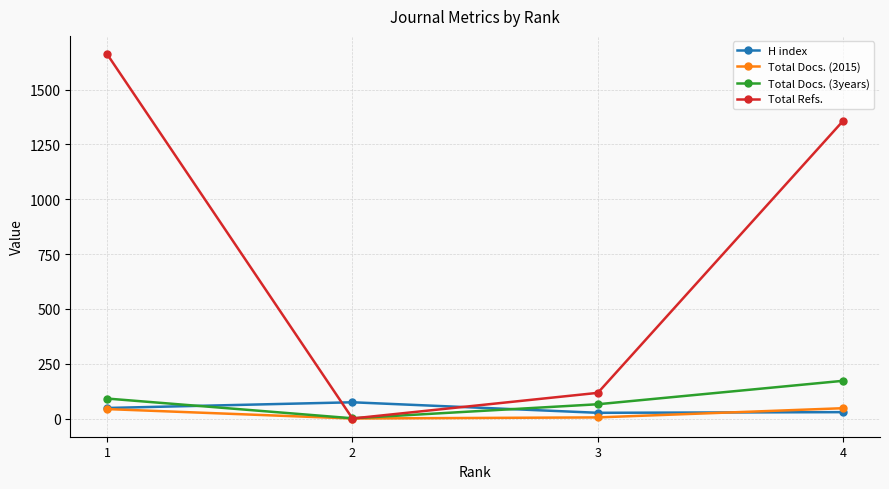

In Total Refs., how many points are lower than both neighbors (excluding endpoints)?

1